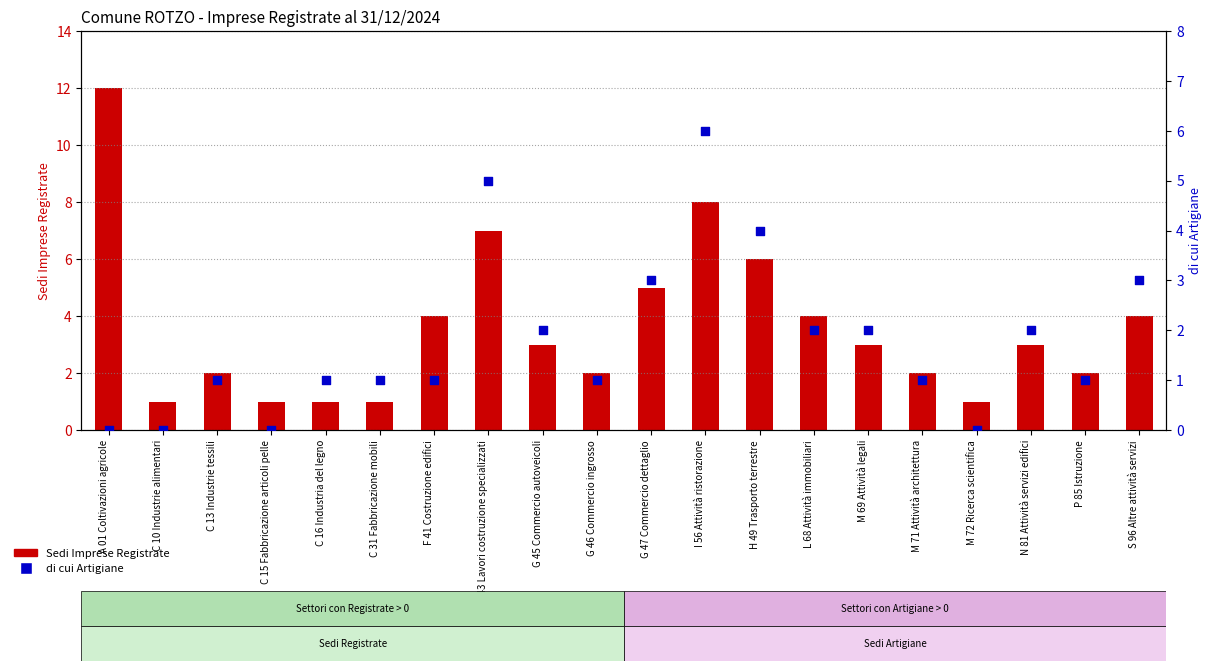

Which series reaches the maximum Y coordinate?

Sedi Imprese Registrate